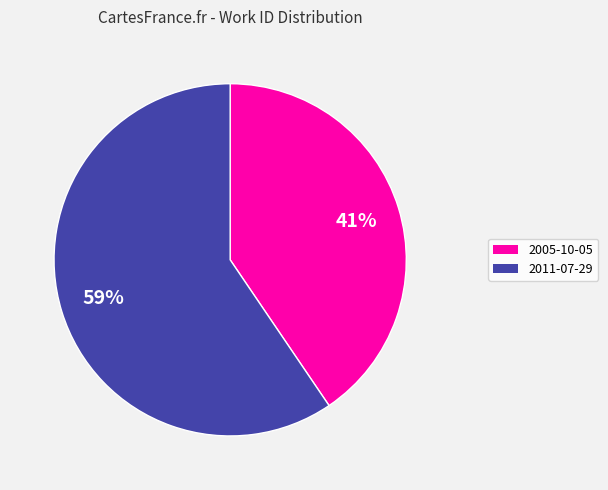

Which category has the smallest portion of the pie?

2005-10-05